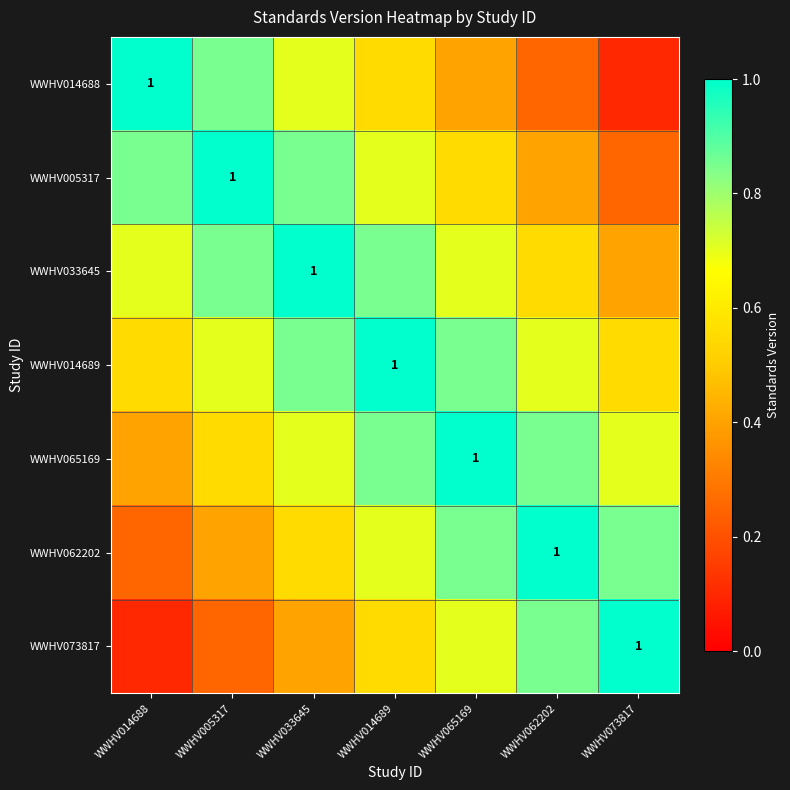

At which category does the chart reach its minimum across all series?

WWHV073817